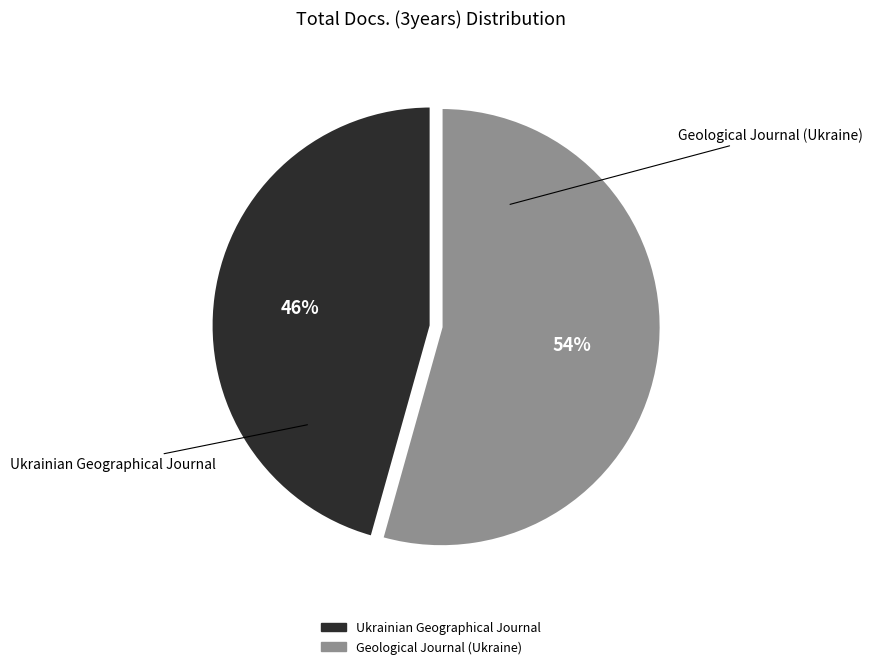

Do Ukrainian Geographical Journal and Geological Journal (Ukraine) together represent more than half of the pie?

Yes